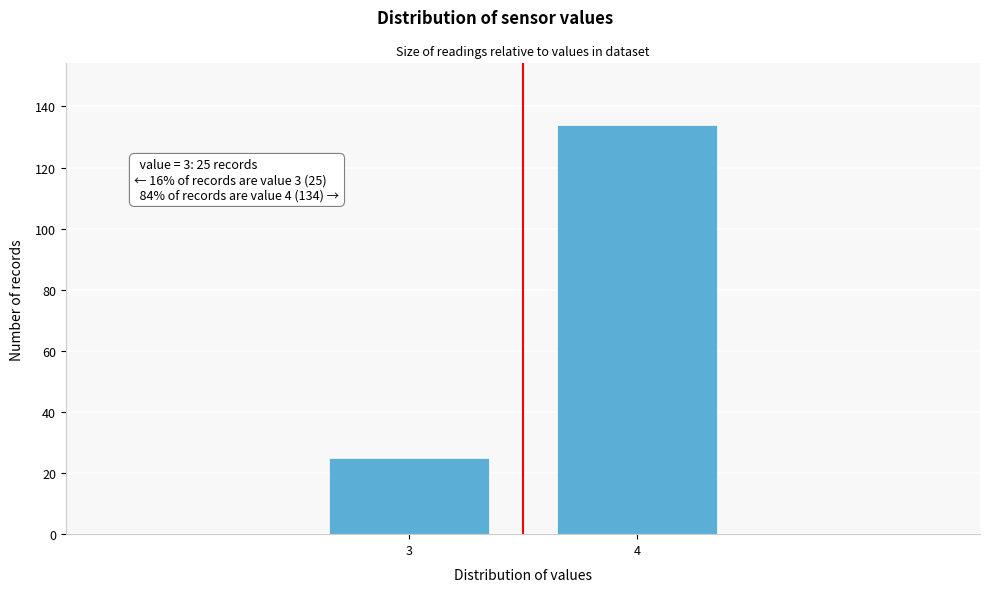

Reading left to right, list all the values displayed in this chart.

3=25	4=134